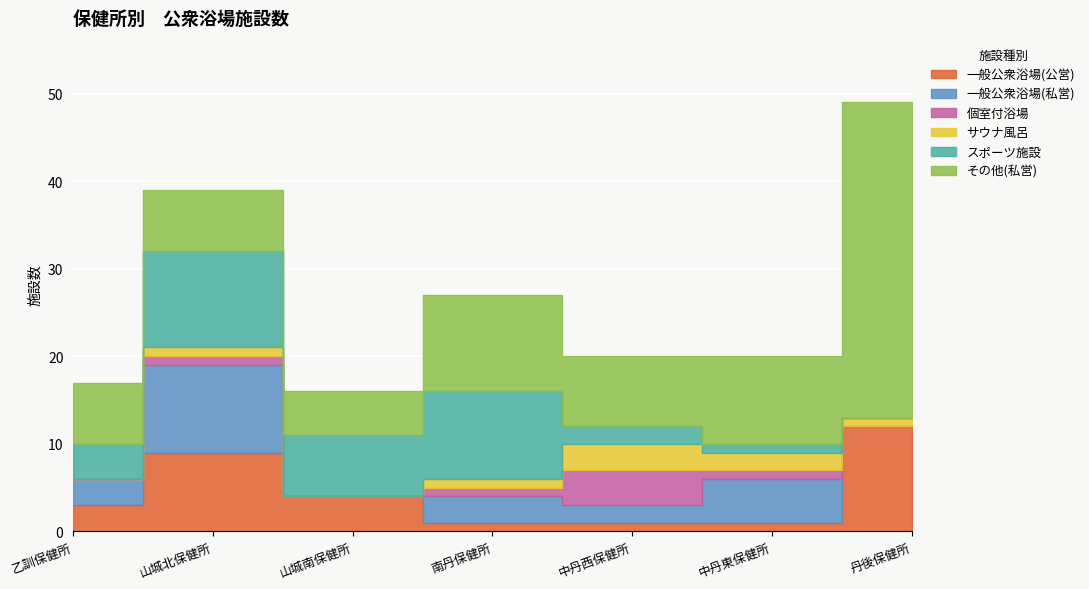

After their last crossing, which series has the higher values: サウナ風呂 or 個室付浴場?

サウナ風呂